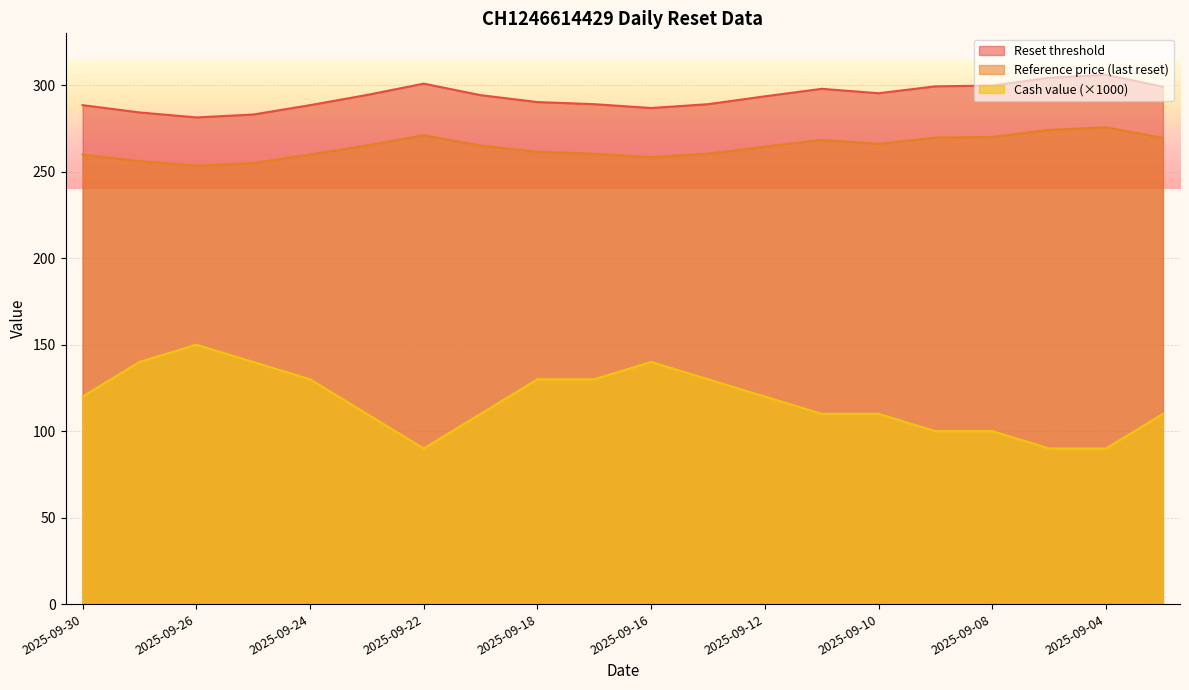

Reading left to right, transcribe all the data shown in this chart.

Reset threshold: 288.5	284.3	281.4	283.1	288.5	294.4	300.9	294.3	290.3	289.0	286.8	289.0	293.6	297.9	295.4	299.4	299.8	304.4	306.0	299.1
Reference price (last reset): 259.9	256.1	253.5	255.0	259.9	265.2	271.1	265.1	261.5	260.4	258.4	260.4	264.5	268.4	266.1	269.7	270.1	274.2	275.7	269.5
Cash value: 120.0	140.0	150.0	140.0	130.0	110.0	90.0	110.0	130.0	130.0	140.0	130.0	120.0	110.0	110.0	100.0	100.0	90.0	90.0	110.0